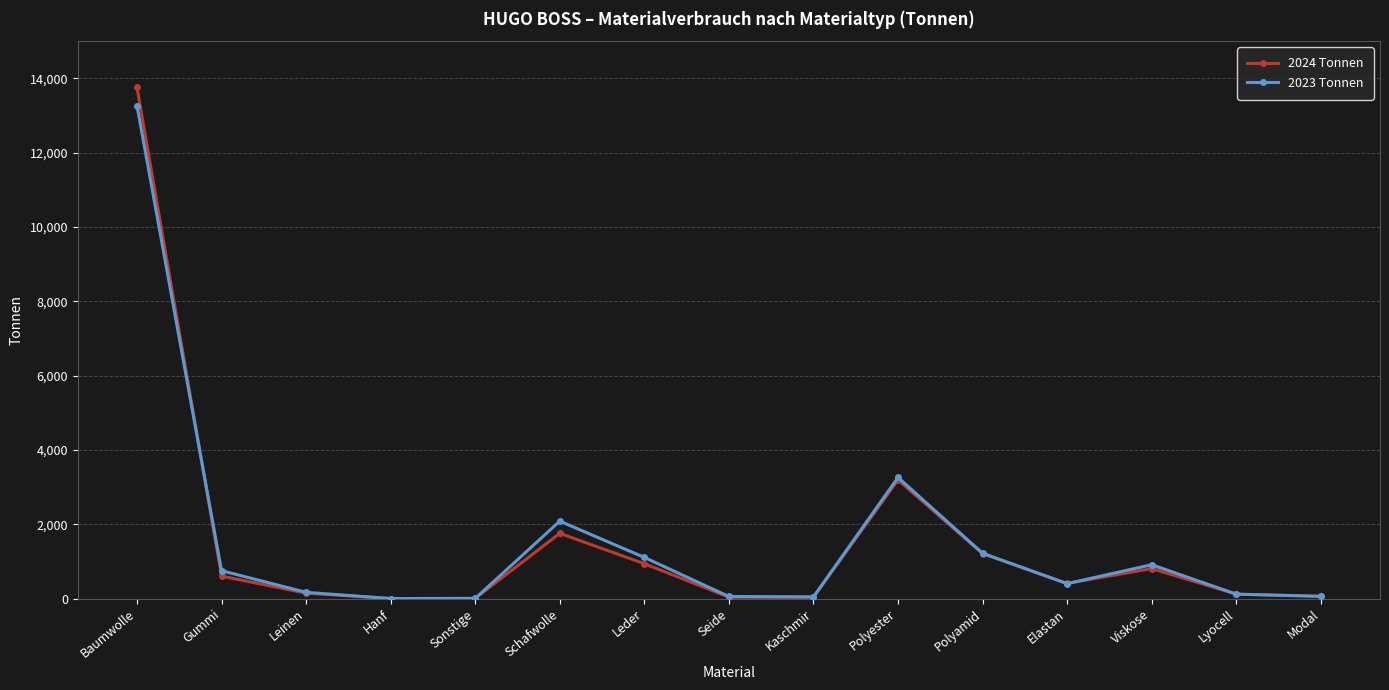

What is the value of the 2024 Tonnen point at the 7th from the left?

939